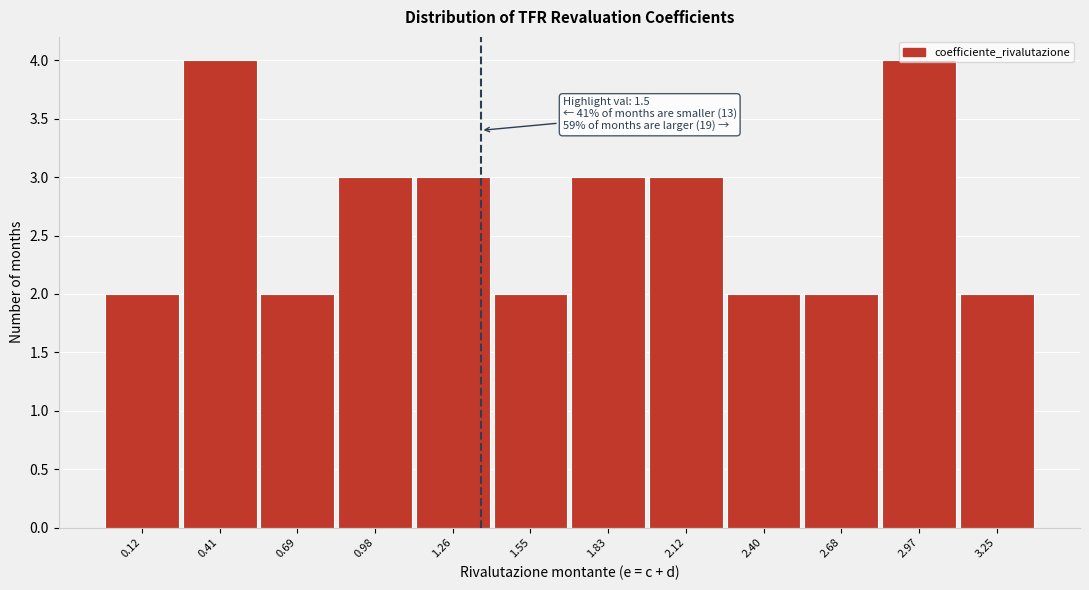

What is the label of the 7th bar from the left?

1.83